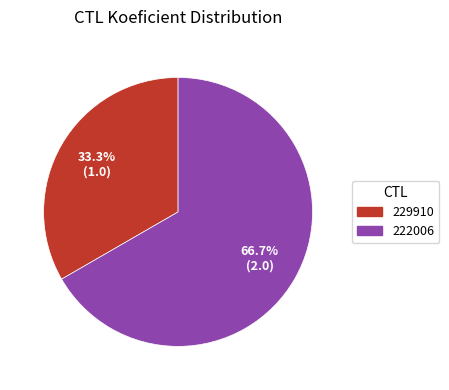

Between 229910 and 222006, which is larger?

222006